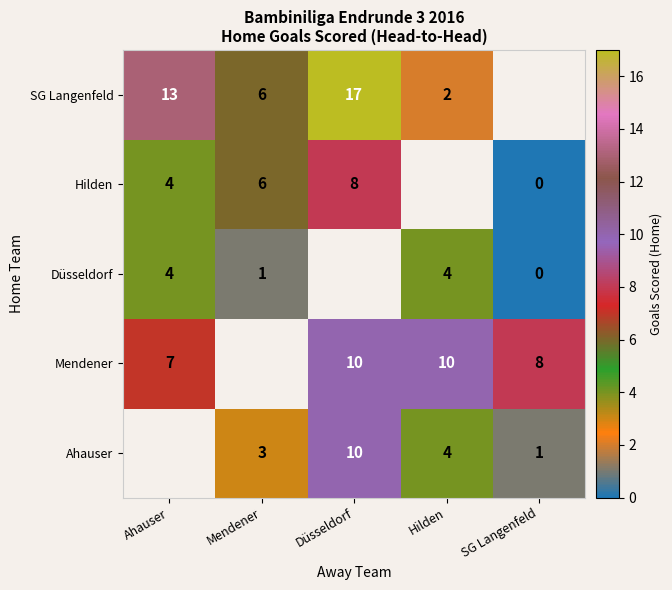

Is it true that SG Langenfeld equals 17 at Düsseldorf?

True